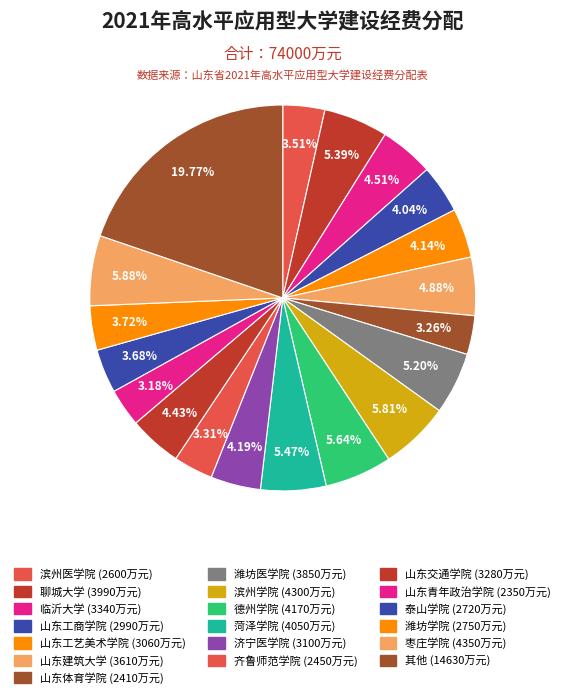

Count the number of slices in the pie.

19